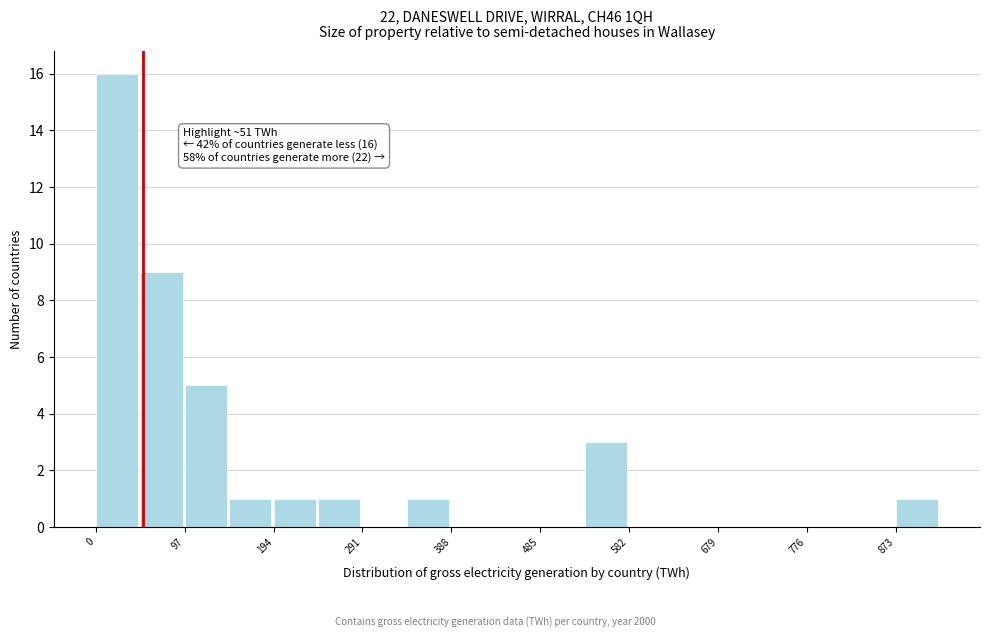

Over which range of the x-axis is the bar tallest?

0 to 50